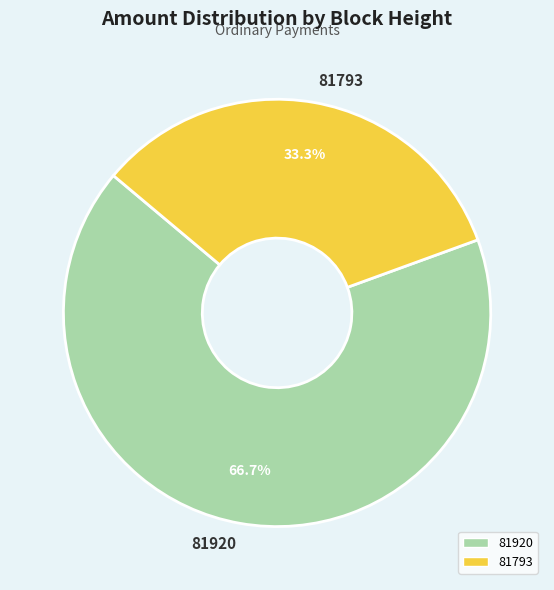

Which category accounts for the majority?

81920